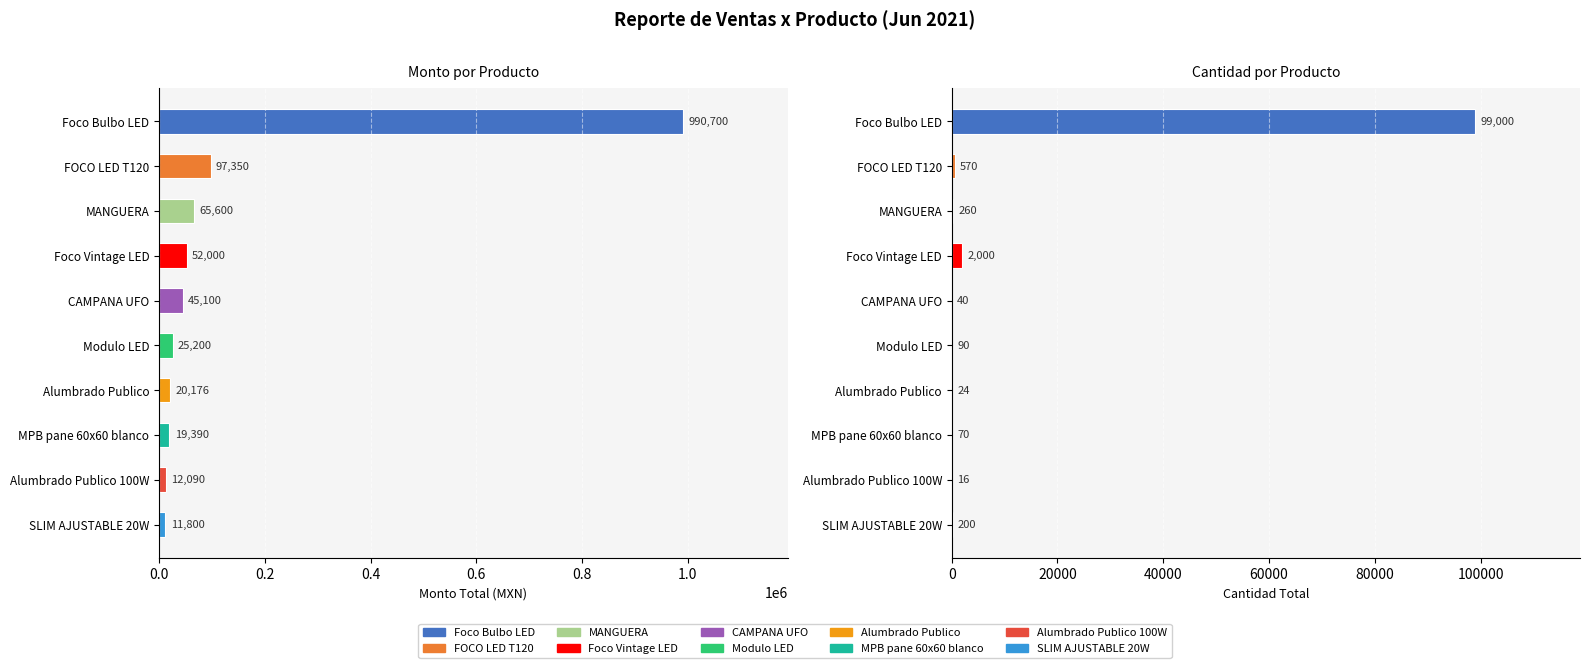

Are the bars grouped side by side (vs. stacked)?

Yes